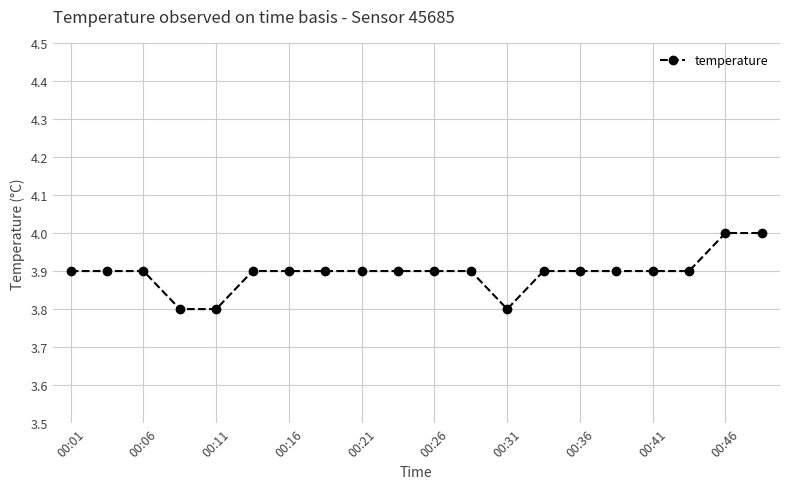

What is the average value?

3.9